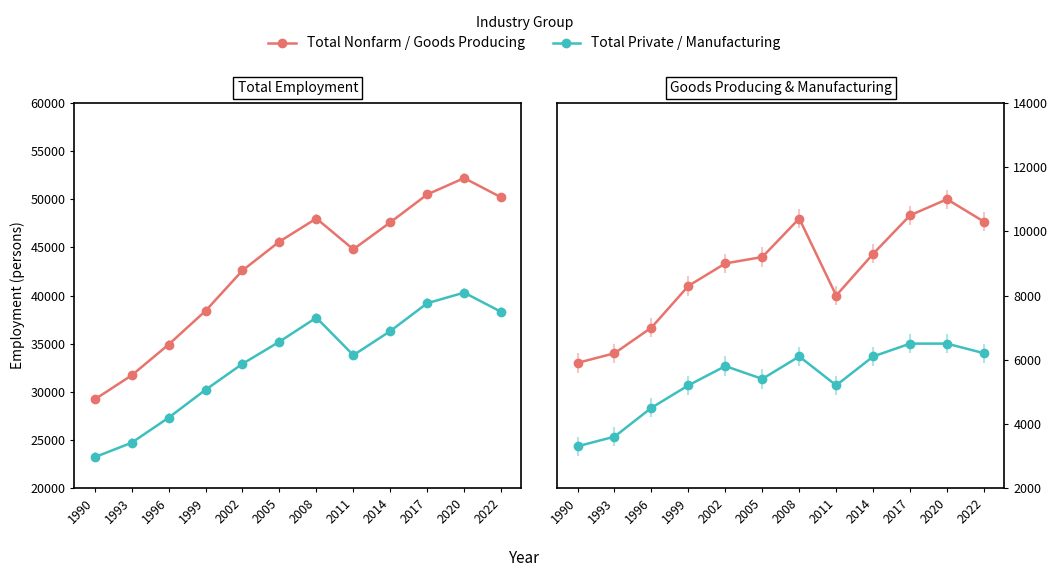

How many lines are shown in the chart?

4